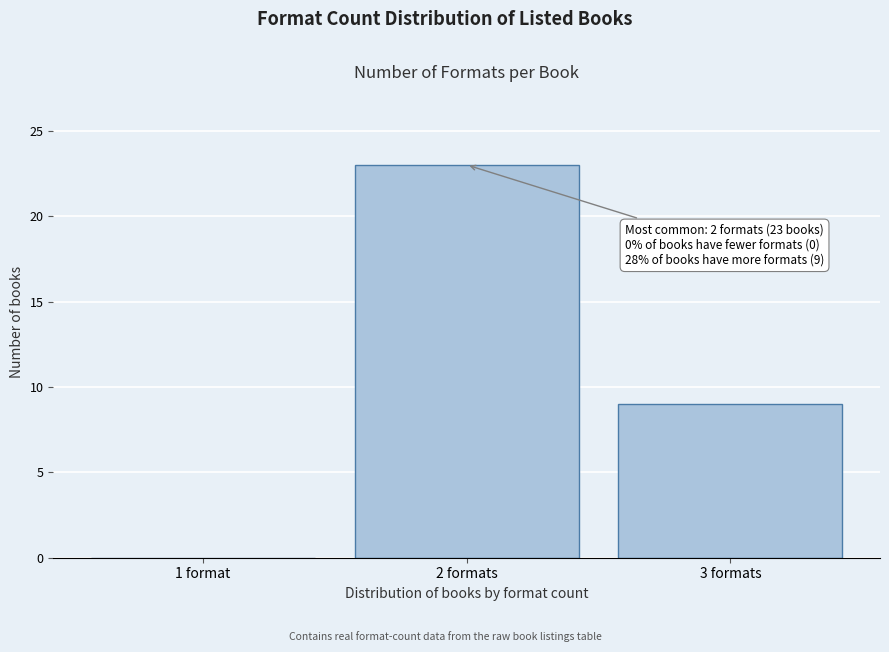

Reading left to right, extract all data points from this chart.

1 format=0	2 formats=23	3 formats=9